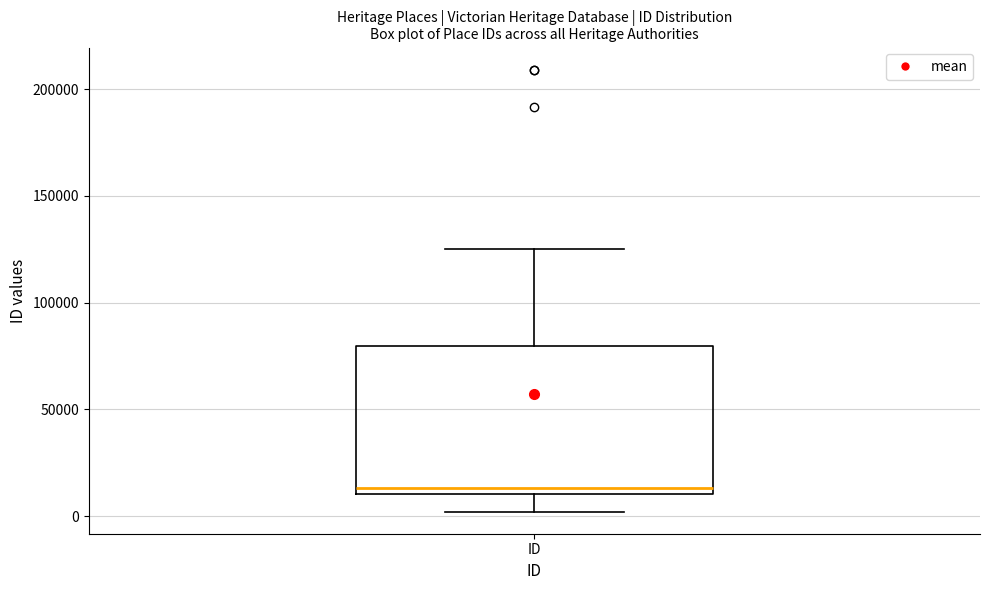

Read this box plot against the y-axis: the position of the median line, the range covered by the box, and the ends of both whiskers. The values are not printed on the chart, so give them approximately, as read against the axis.

median 15000, box 10000 to 80000, whiskers 0 to 125000